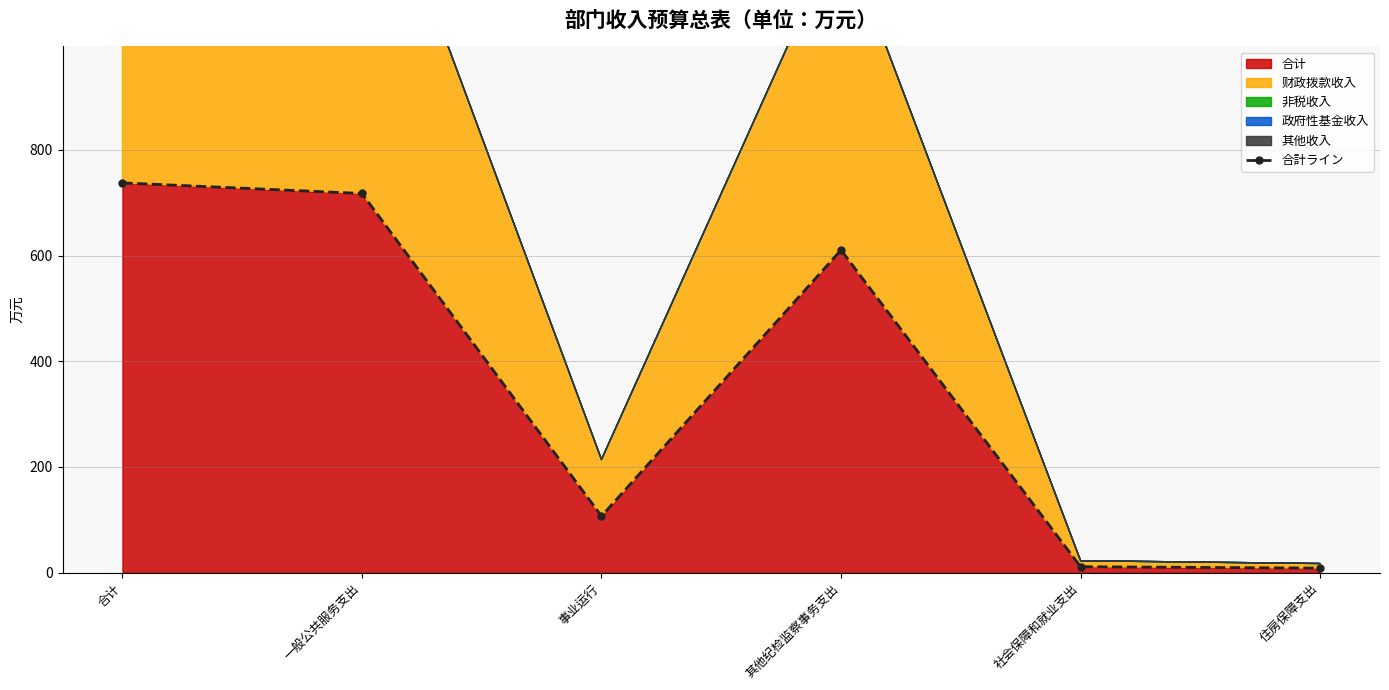

Does the chart display data point markers on the line(s)?

Yes